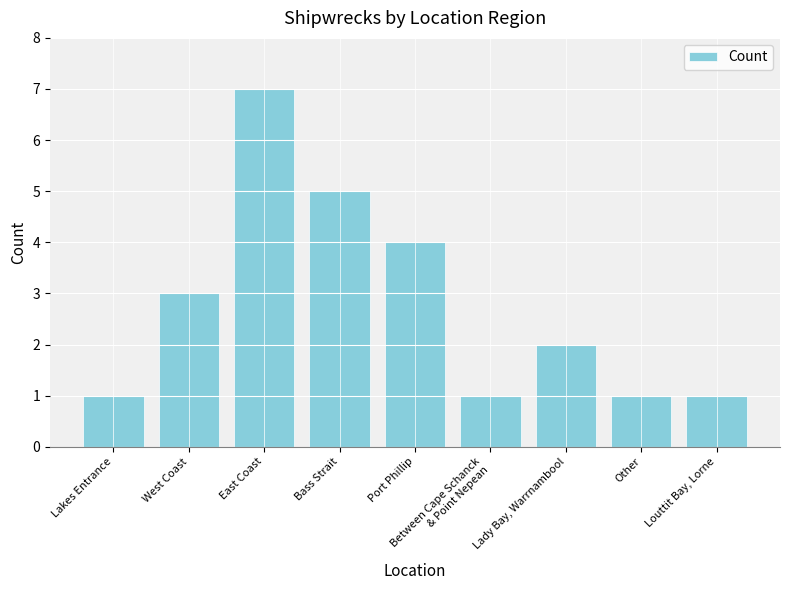

What is the label of the 3rd bar from the left?

East Coast